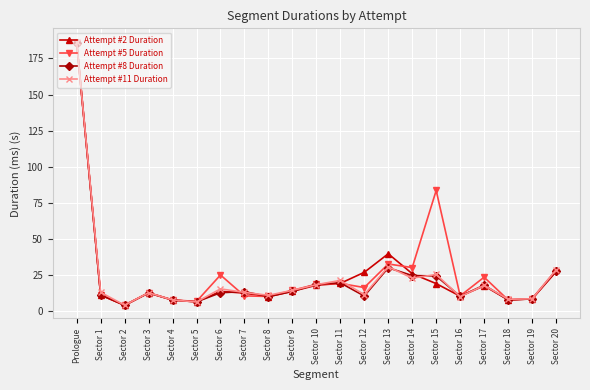

Where is Attempt #5 Duration nearest to the value 94?

Sector 15